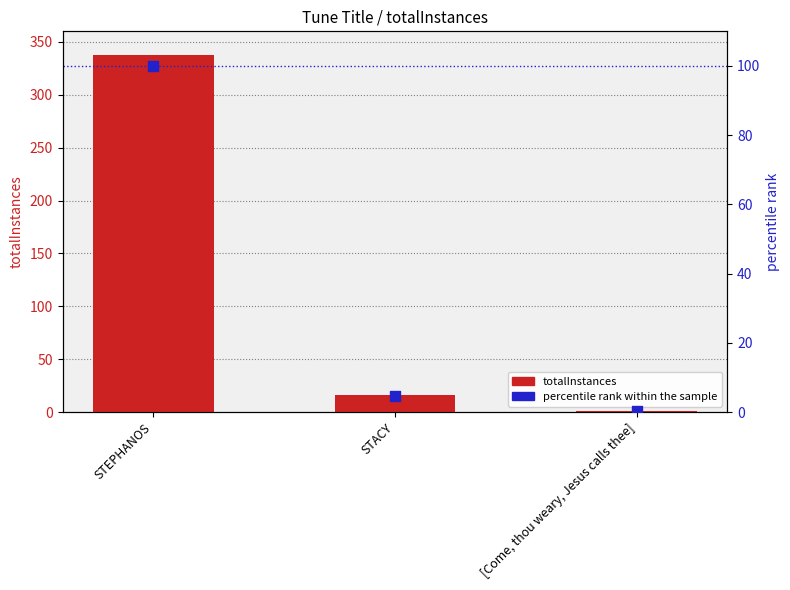

Which series has the largest total across all categories?

totalInstances